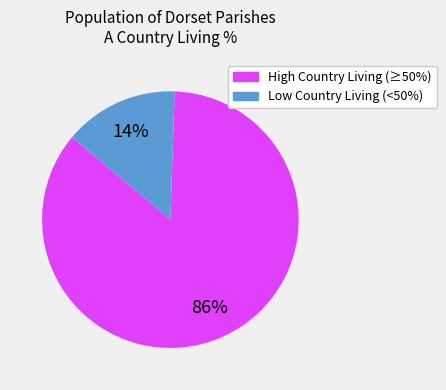

Which has a higher value, High Country Living (≥50%) or Low Country Living (<50%)?

High Country Living (≥50%)